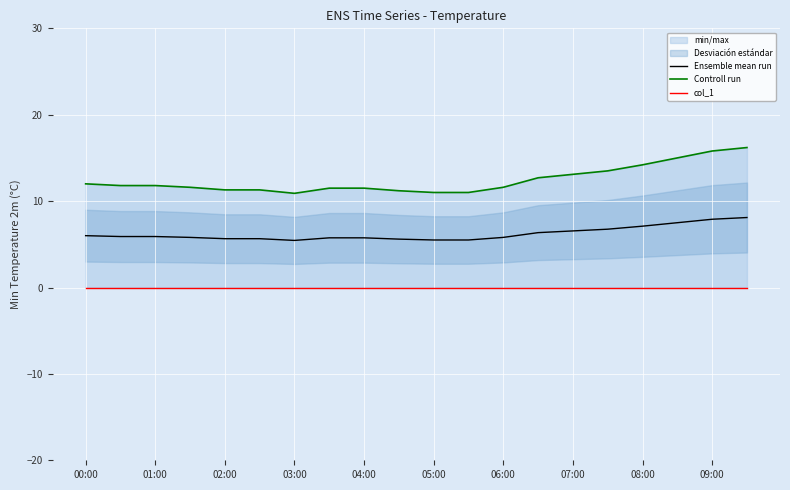

The value of Controll run at 00:00 is 7.2. True or false?

False